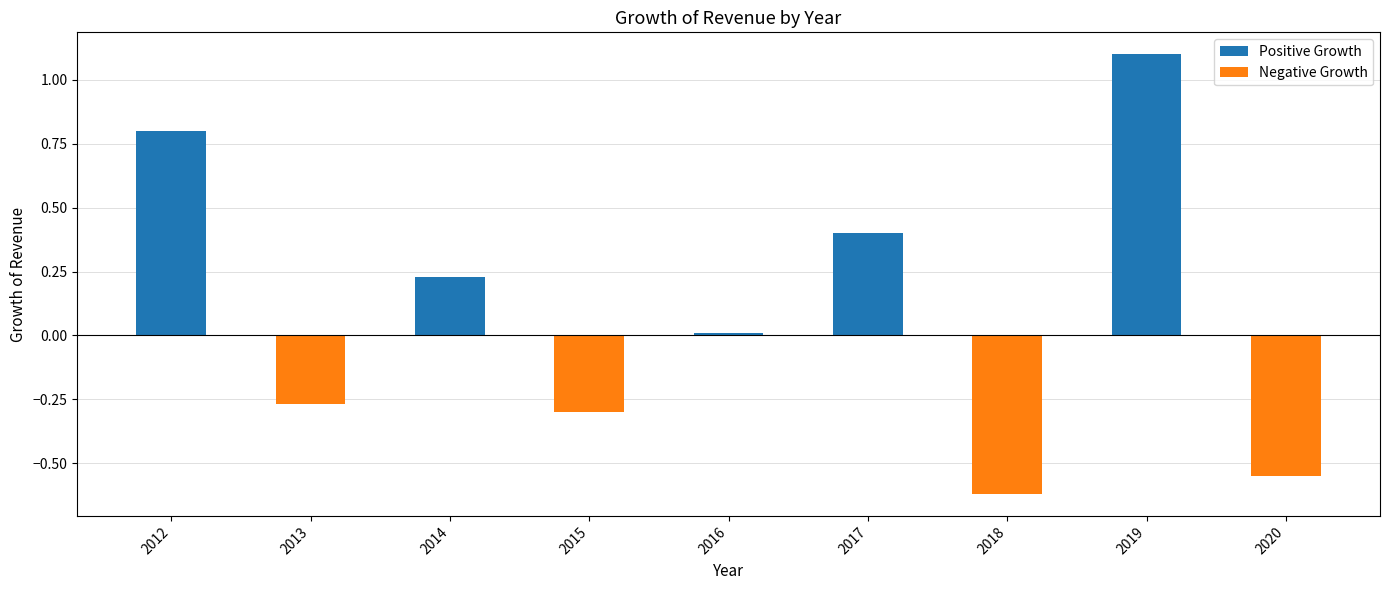

What is the value of the 8th bar from the left?

1.1